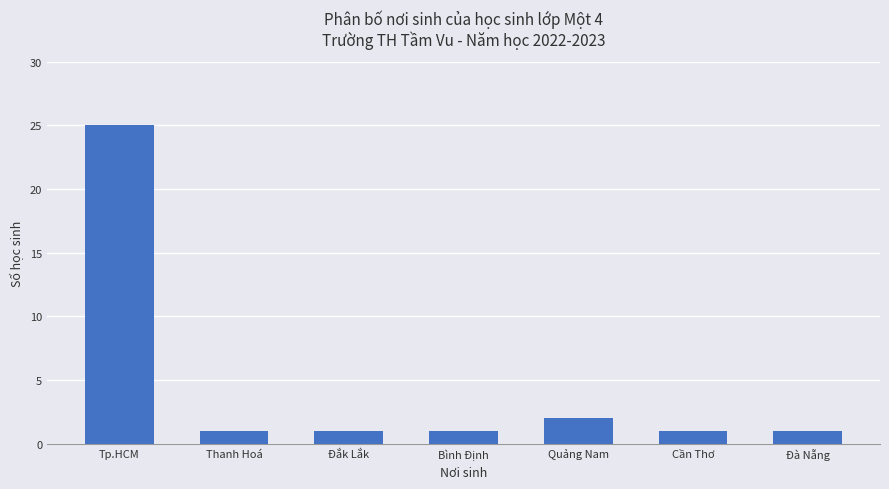

What is the maximum value shown in the chart?

25